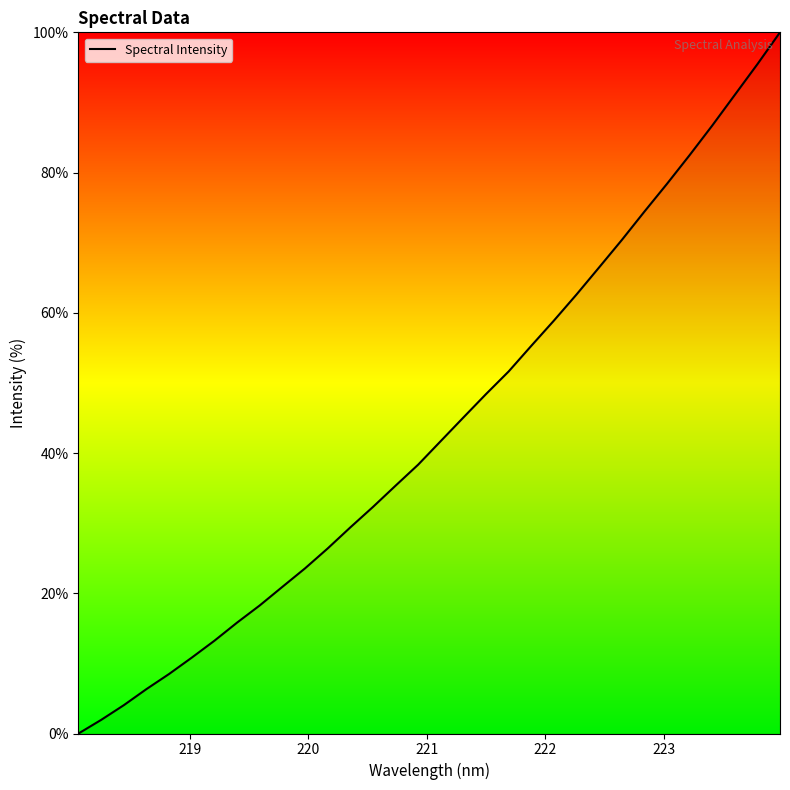

What is the difference between the maximum and minimum values?

100.0